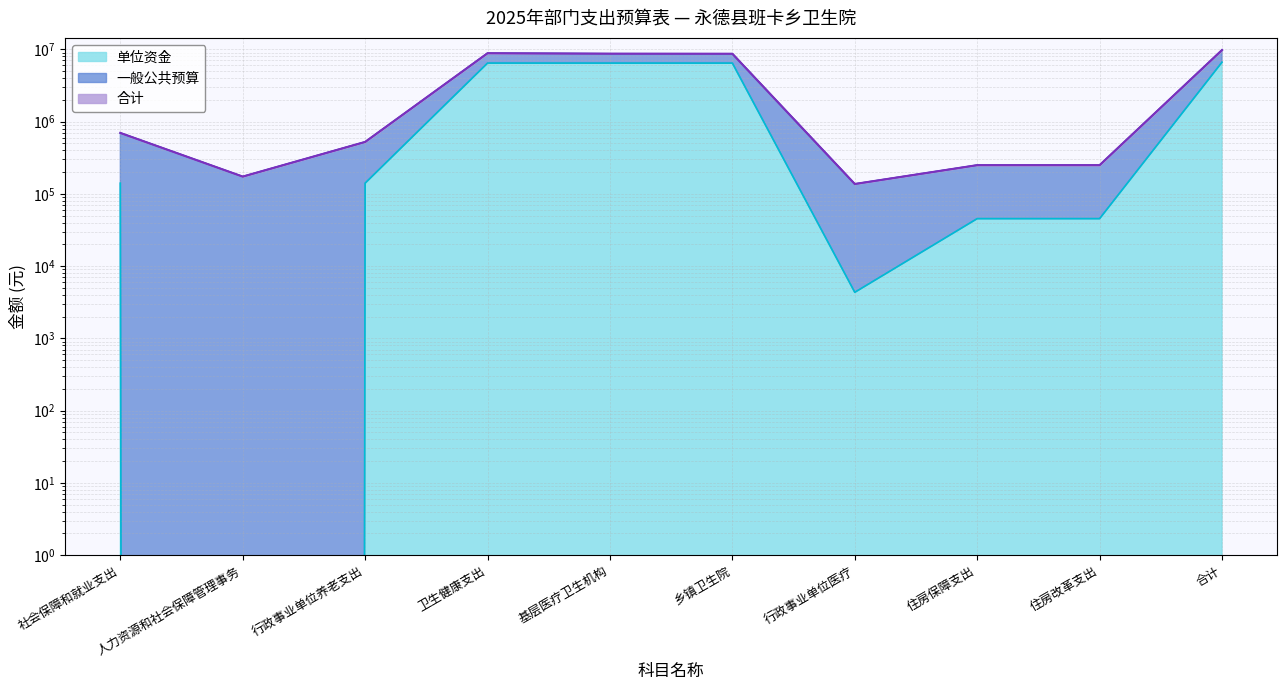

What position from the right is 乡镇卫生院?

5